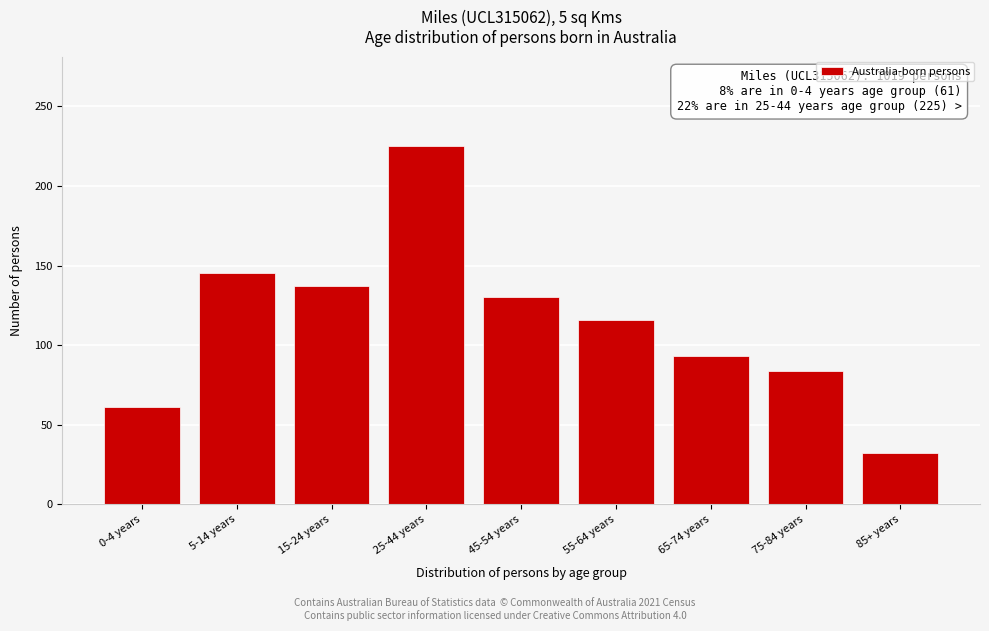

Reading left to right, what are all the values shown in this chart?

61	145	137	225	130	116	93	84	32